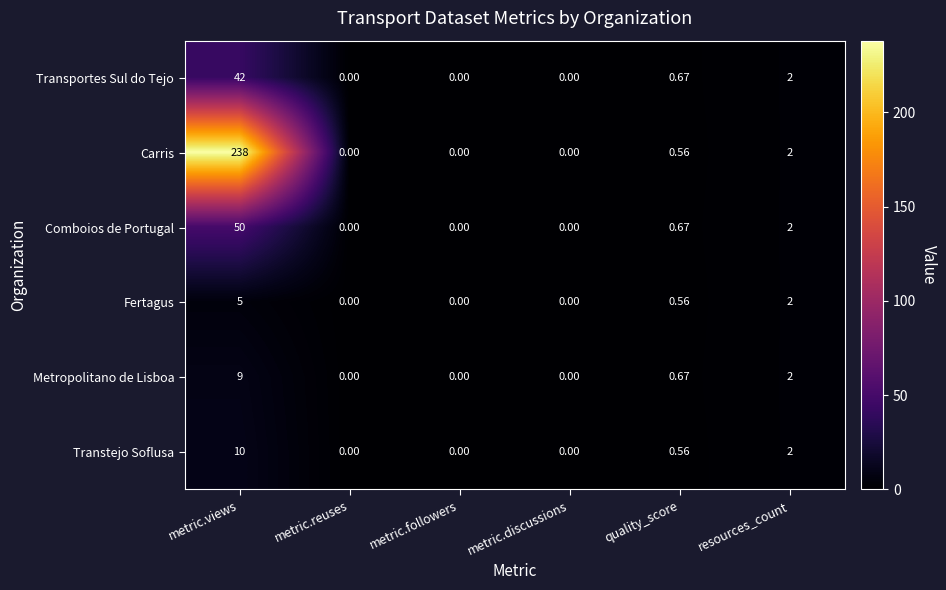

At which category does the chart reach its peak across all series?

metric.views